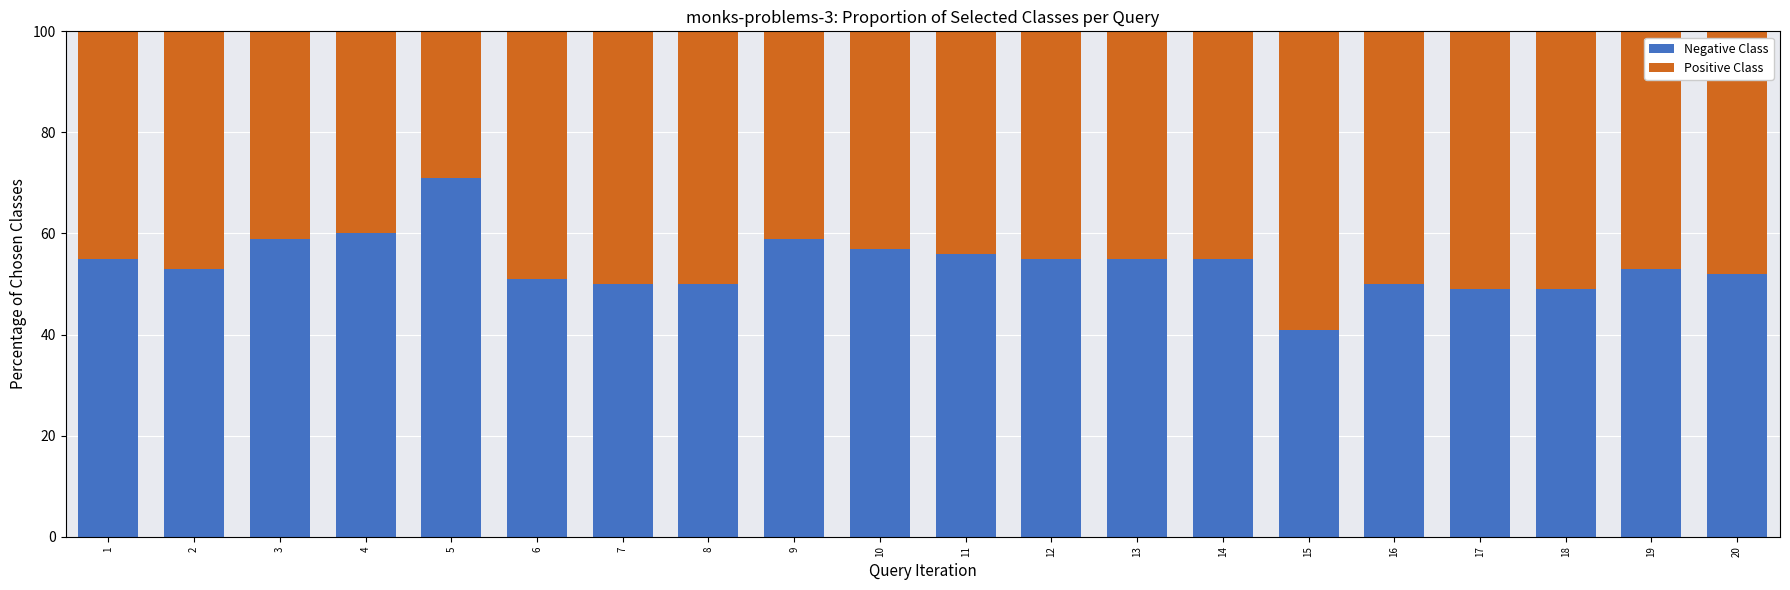

What are all the series names shown in the legend?

Negative Class, Positive Class